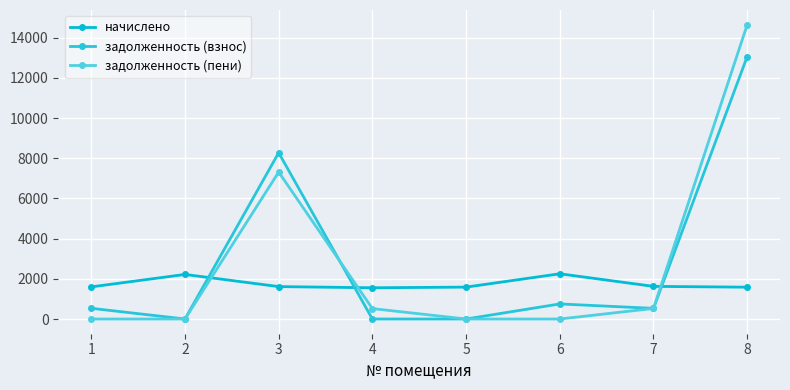

At which label does задолженность (взнос) first exceed 532?

1